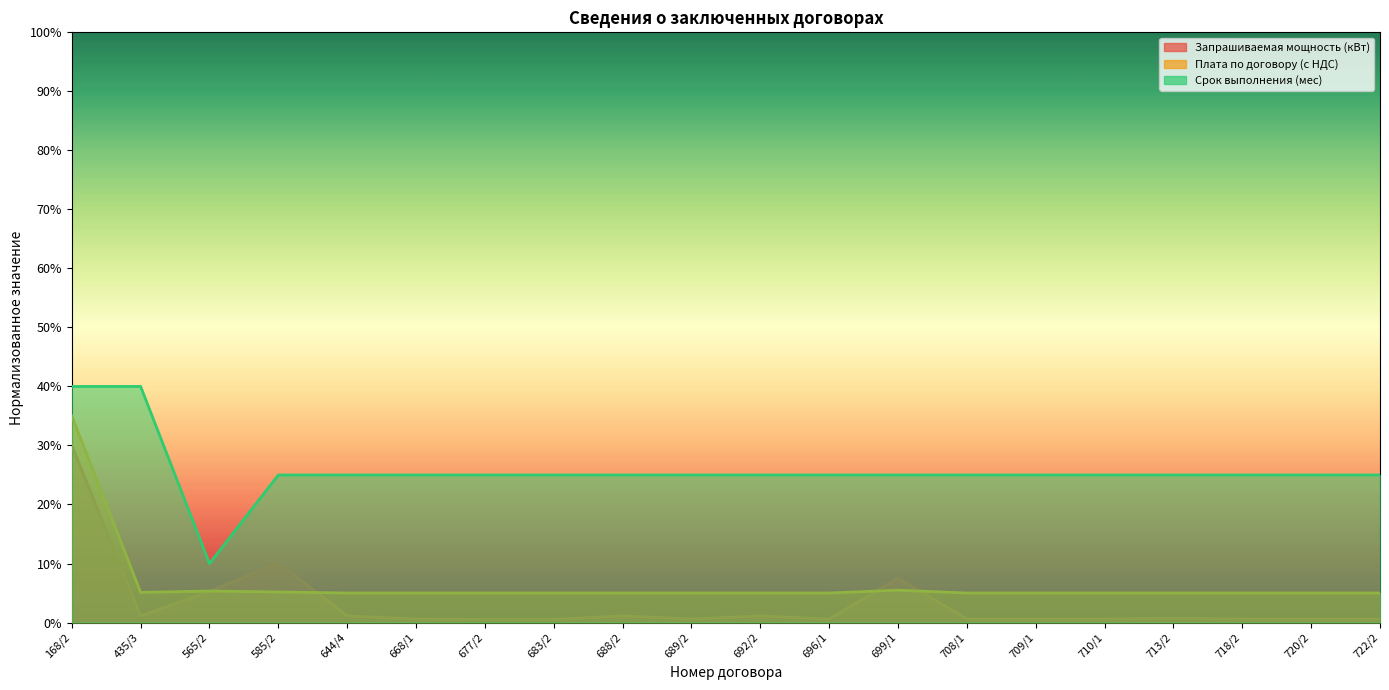

True or false: Плата по договору (с НДС) has a value of 0.0 at 710/1.

False